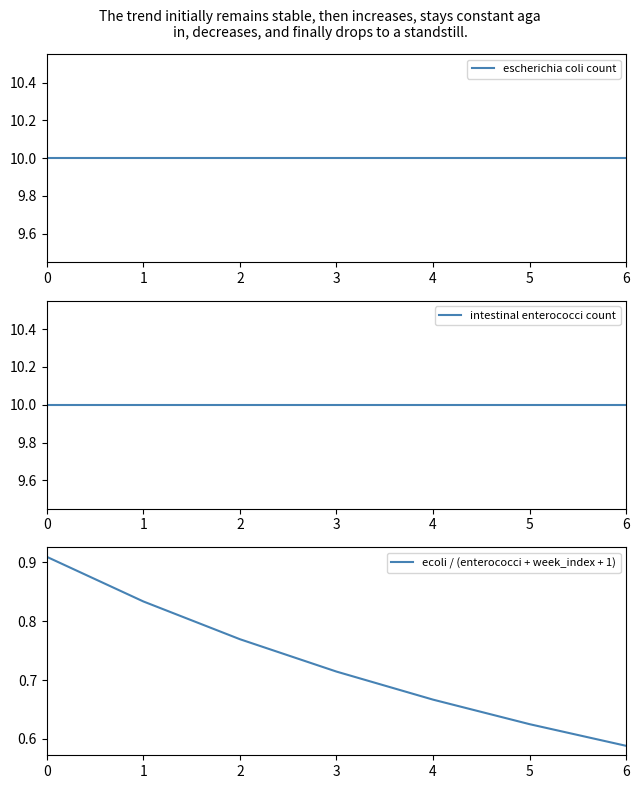

What are all the series names shown in the legend?

escherichia coli count, intestinal enterococci count, ecoli / (enterococci + week_index + 1)